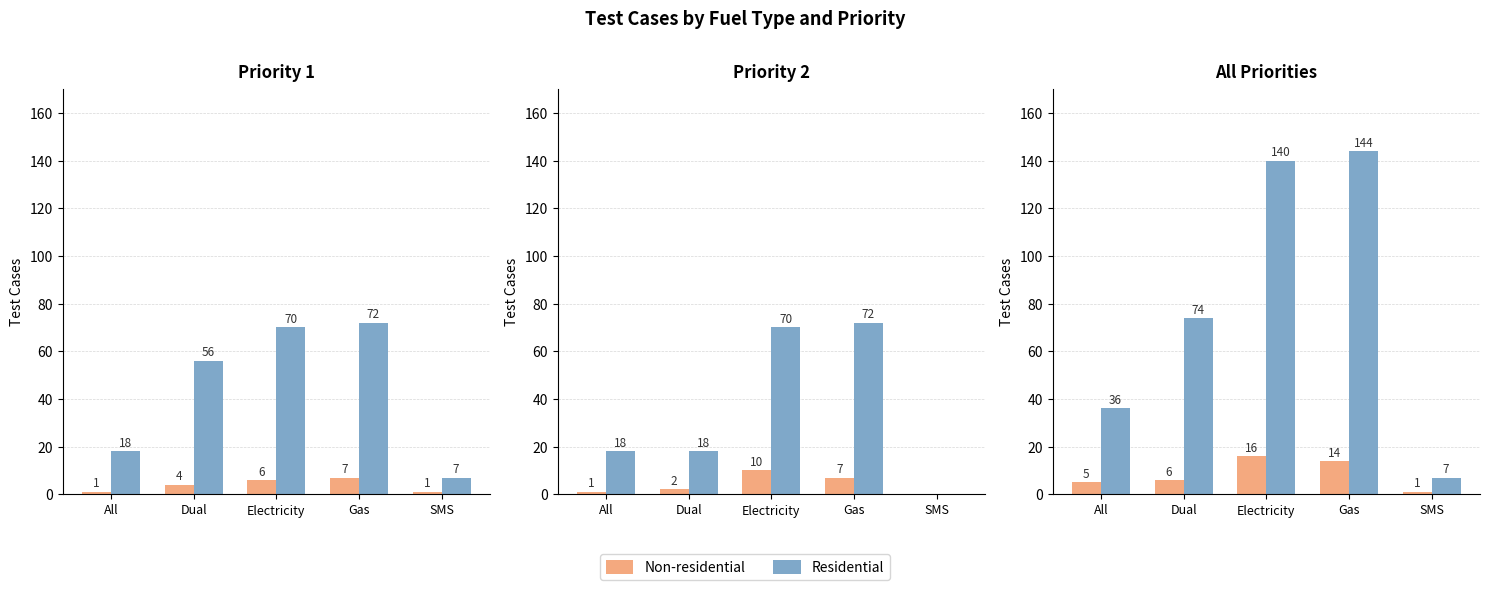

Rank the series by their average value, from lowest to highest.

Non-residential, Residential